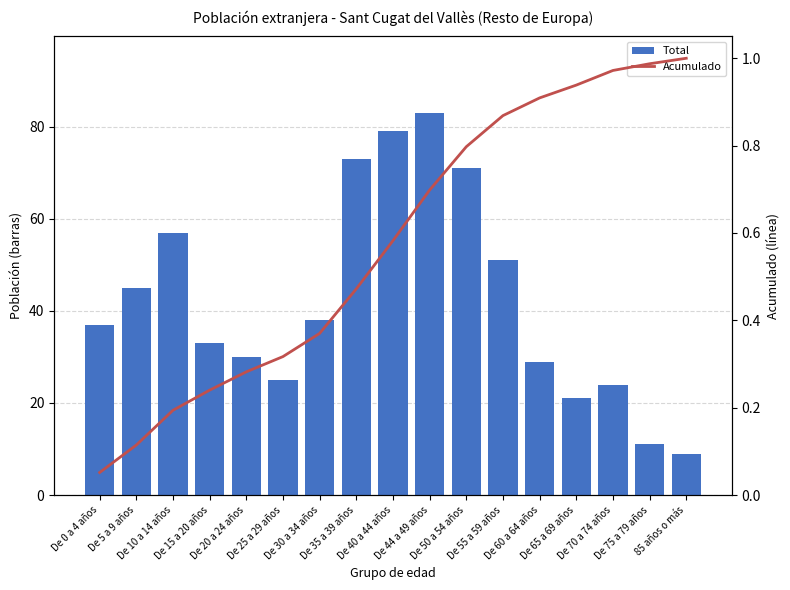

What is the difference between the maximum and minimum values in the Acumulado series?

0.9